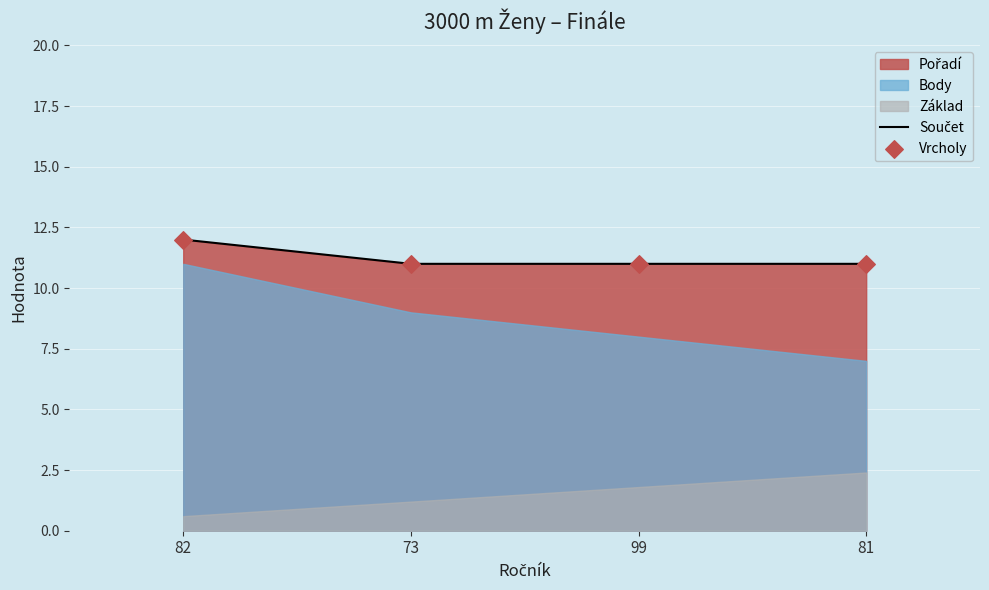

Which series has the largest total across all categories?

Součet